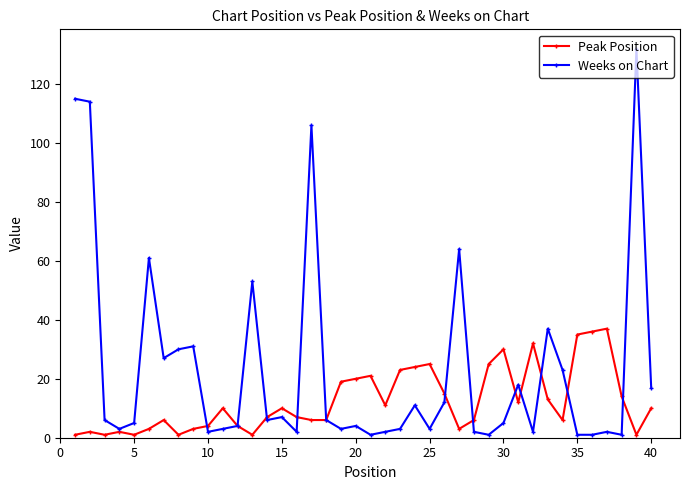

Which series has the widest spread of values?

Weeks on Chart